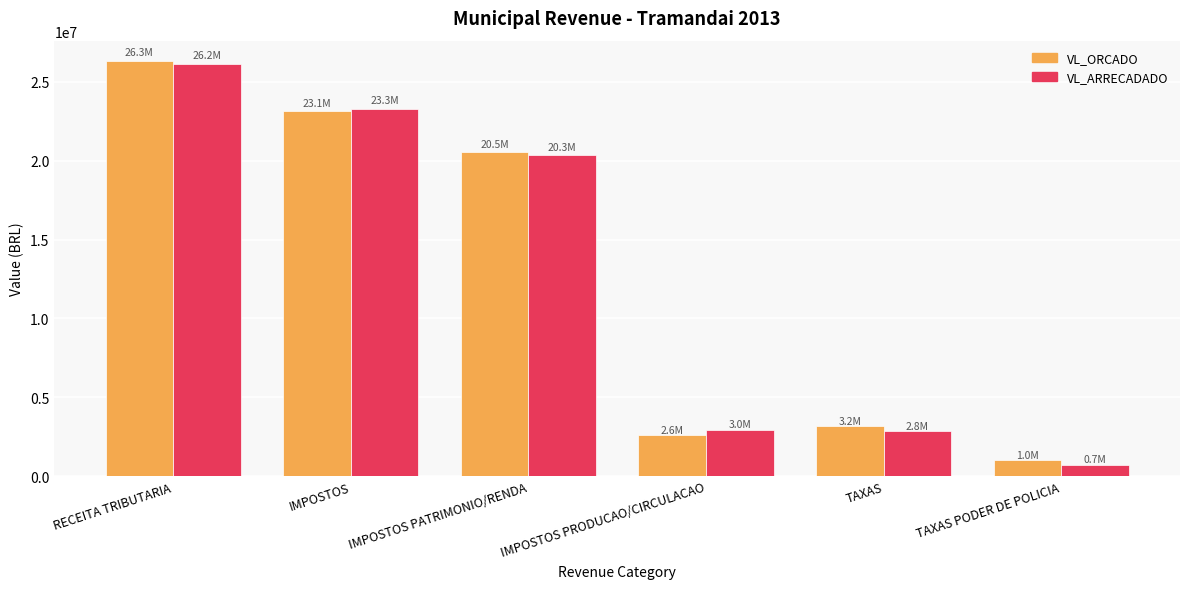

Which category has the highest value in the VL_ARRECADADO series?

RECEITA TRIBUTARIA